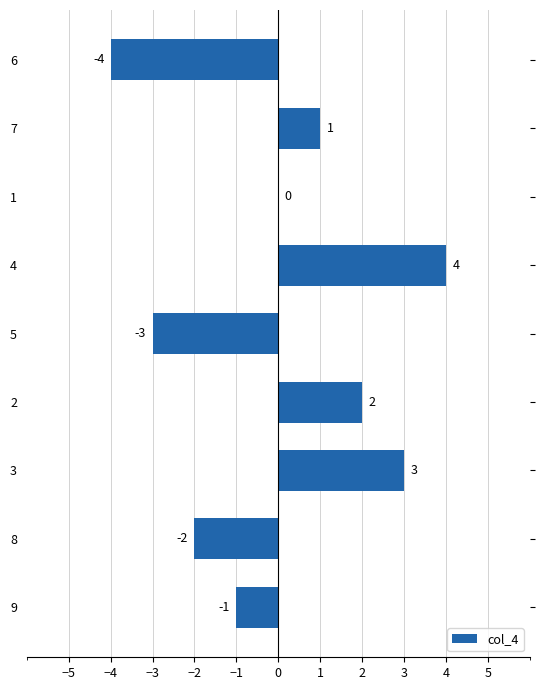

Reading top to bottom, extract all data points from this chart.

6=-4	7=1	1=0	4=4	5=-3	2=2	3=3	8=-2	9=-1